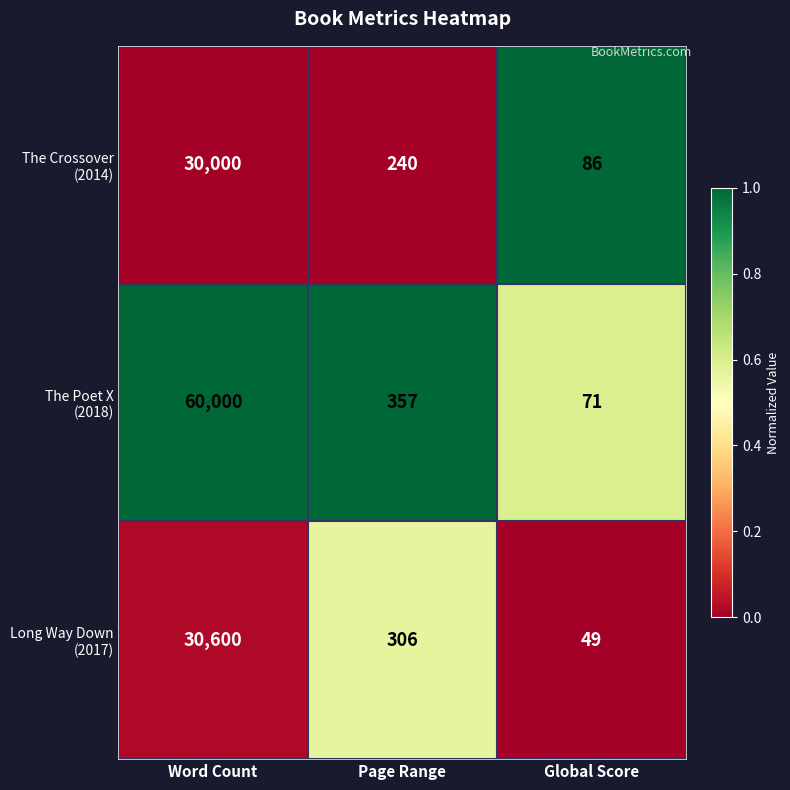

At which category is the sum across all series the highest?

Word Count